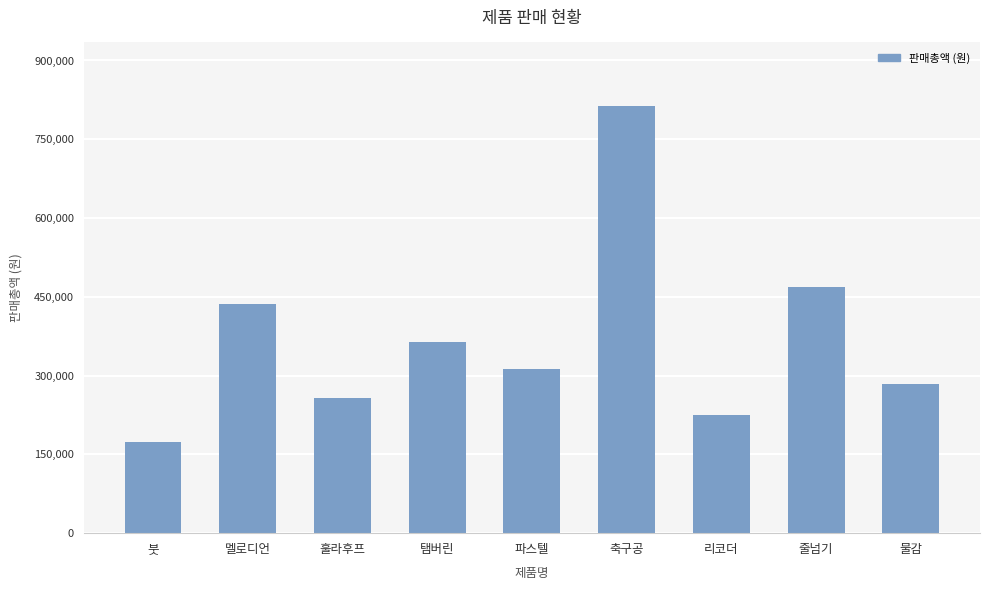

What is the sum of all values?

3331000